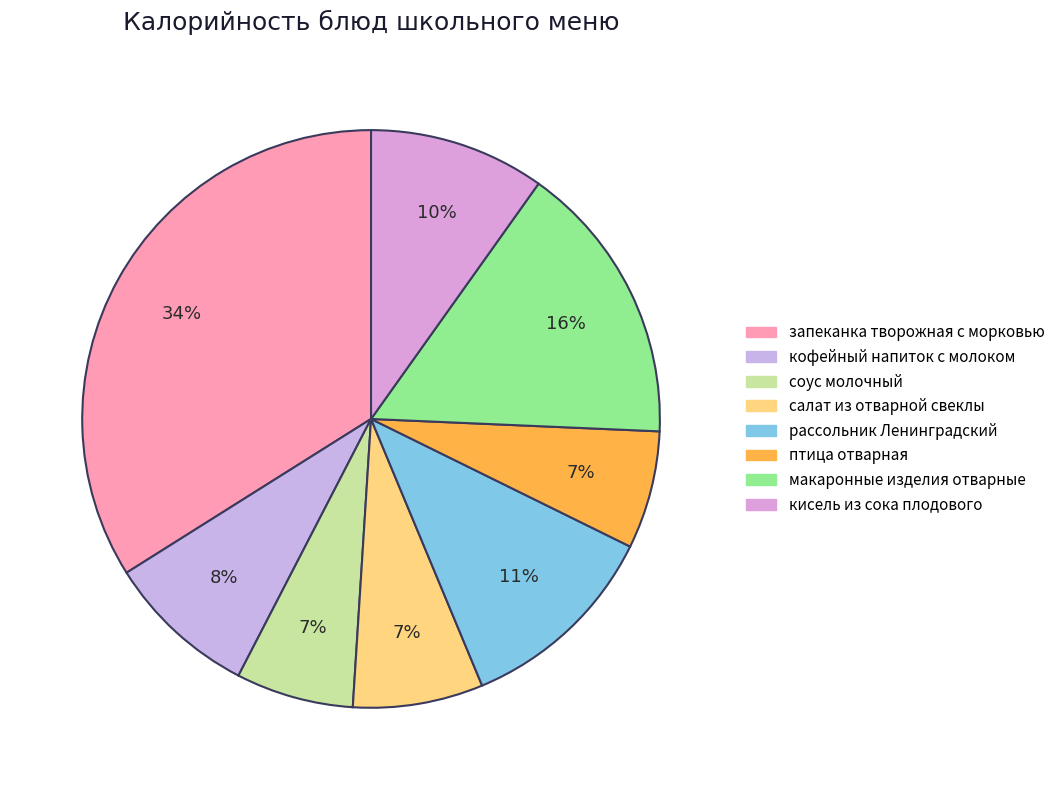

What is the total percentage of птица отварная and запеканка творожная с морковью?

40.5%